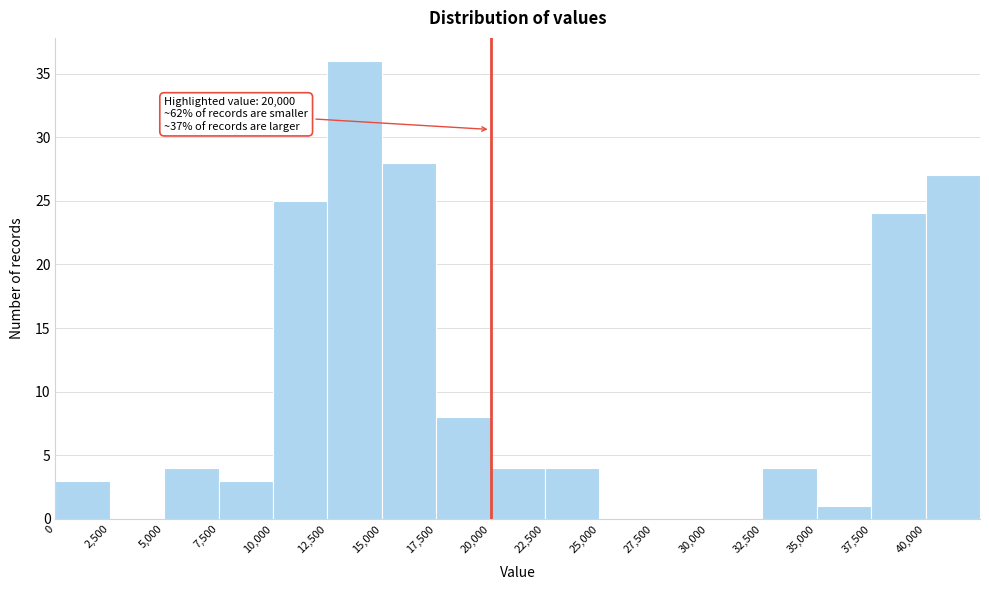

Which range on the x-axis has the tallest bar?

12500 to 15000